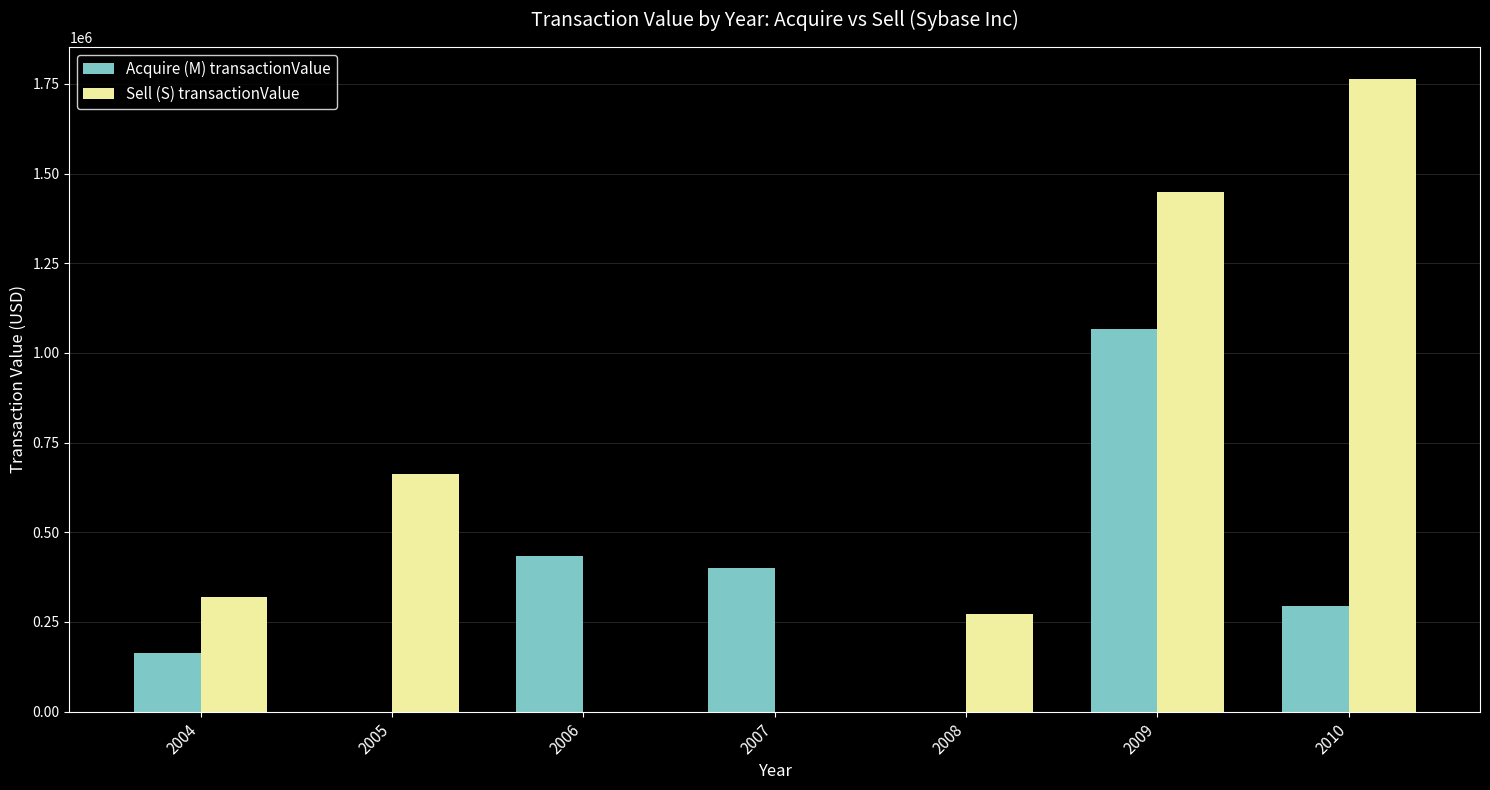

Reading right to left, what are all the values shown in this chart?

Acquire (M) transactionValue: 2010=295543	2009=1066847	2008=0	2007=401160	2006=435001	2005=0	2004=162188
Sell (S) transactionValue: 2010=1764655	2009=1449785	2008=273285	2007=0	2006=0	2005=662690	2004=318750